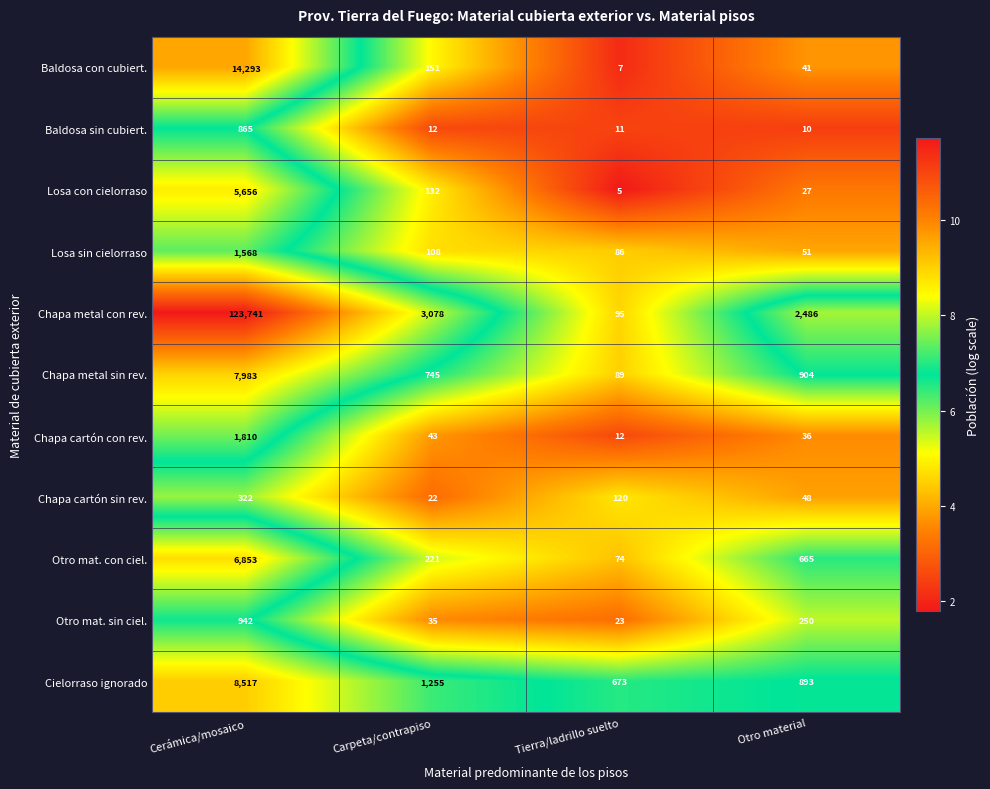

What is the difference between the highest and lowest values at Carpeta/contrapiso?

3066